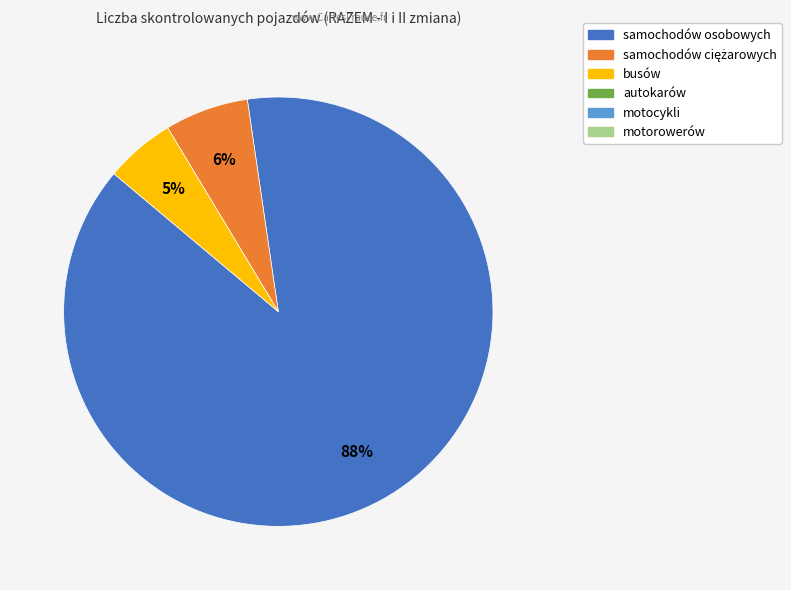

To the nearest percent, what is the average slice percentage?

33%